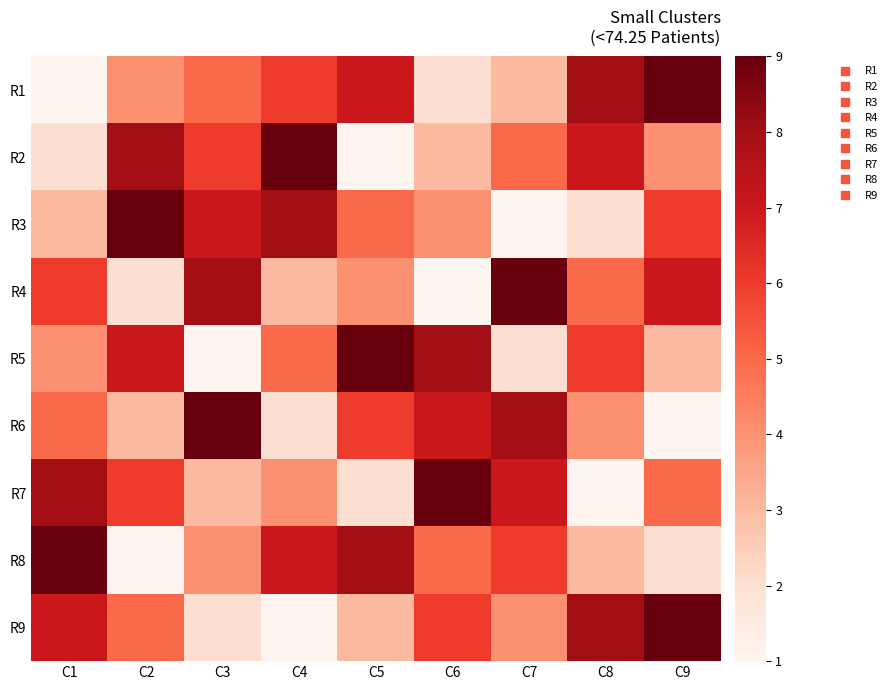

At how many categories does at least one series exceed 3?

9